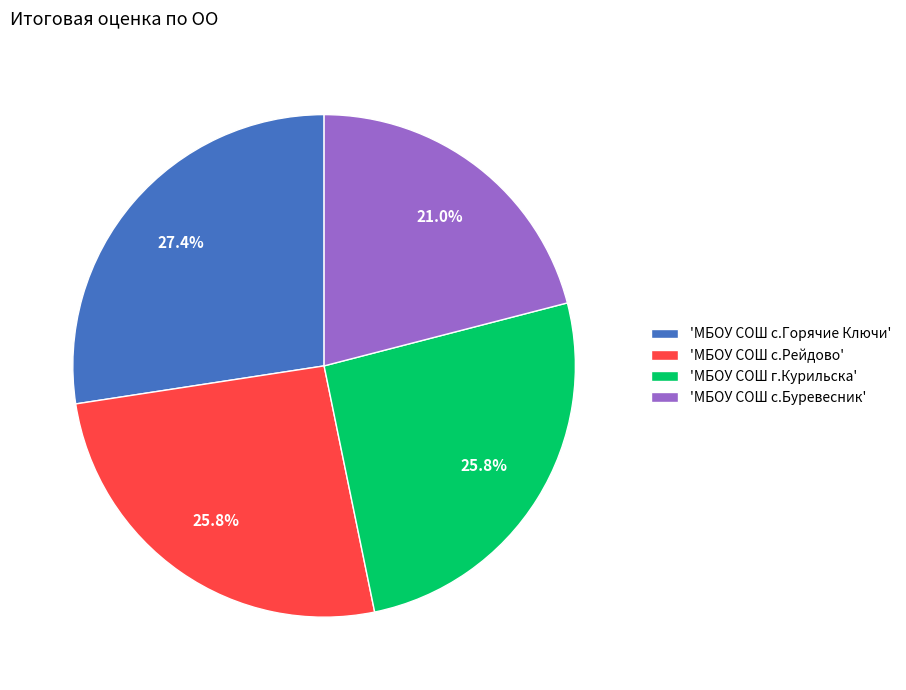

Which slice is the largest?

'МБОУ СОШ с.Горячие Ключи'